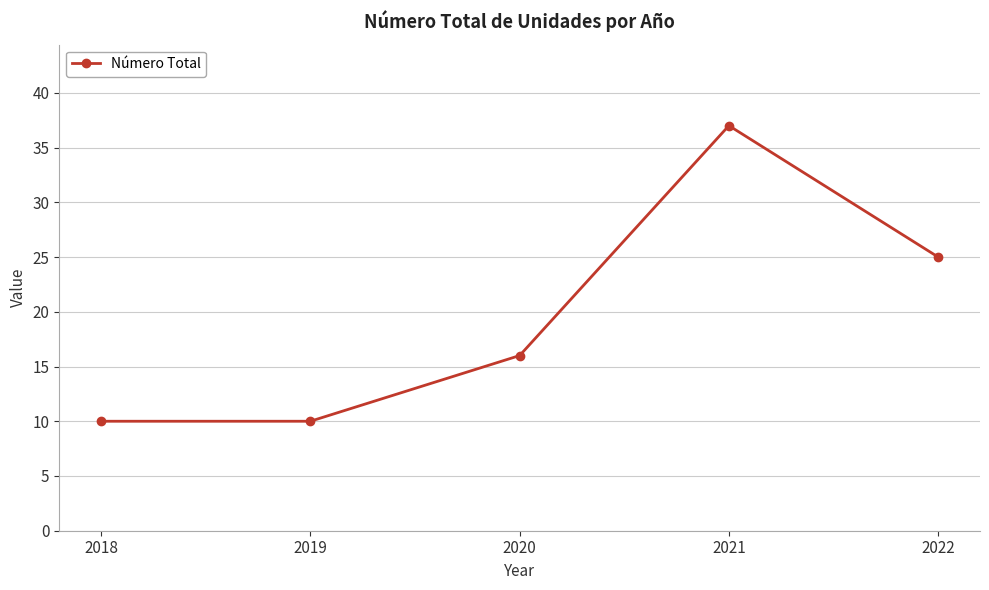

Reading right to left, list all the values displayed in this chart.

25	37	16	10	10